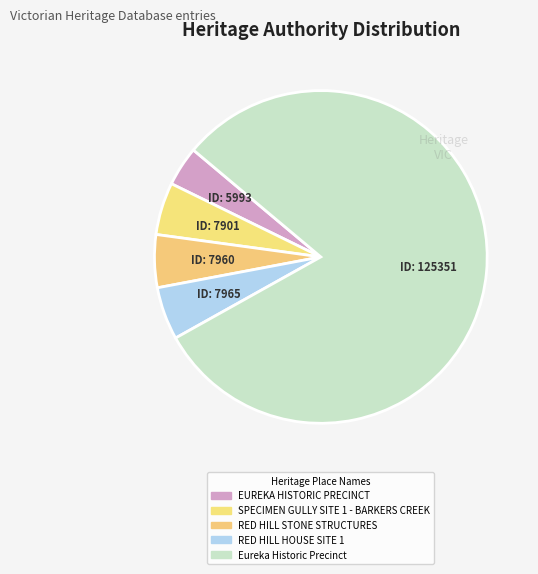

To the nearest percent, what is the combined percentage of RED HILL STONE STRUCTURES and Eureka Historic Precinct?

86%